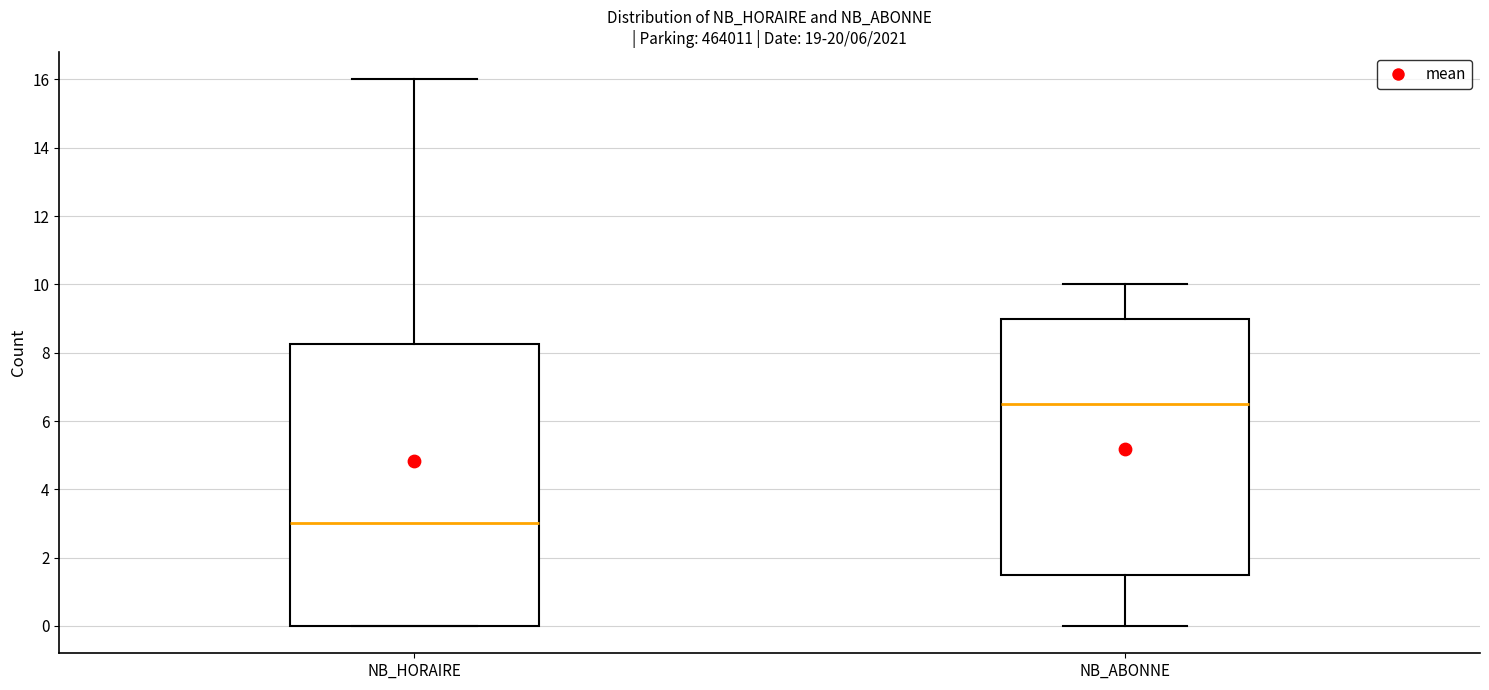

Which box has the lowest median line?

NB_HORAIRE